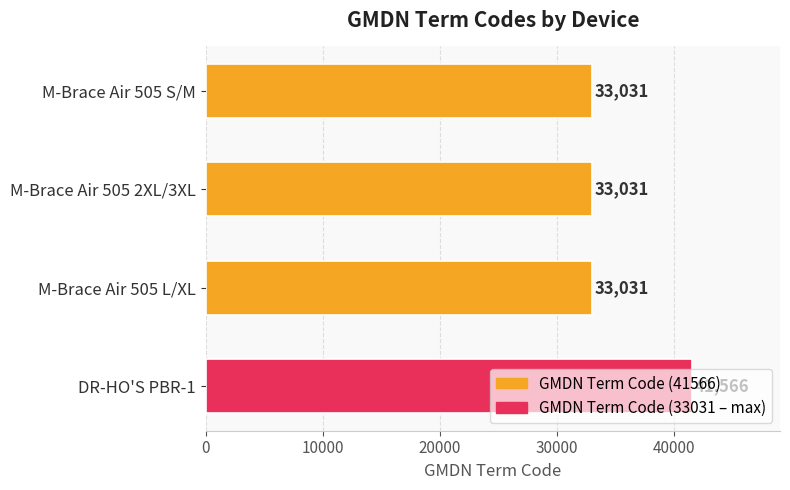

The value at DR-HO'S PBR-1 is 41566. True or false?

True